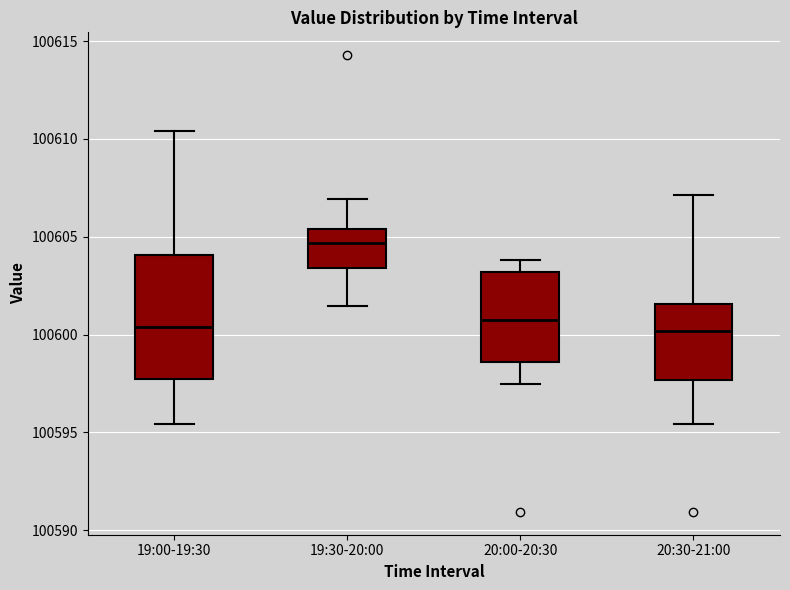

Reading left to right, transcribe this box plot: for each box, give where its median line is, the range the box spans, and where its two whiskers end, as read against the y-axis. The values are not printed on the chart, so give them approximately, as read against the axis.

19:00-19:30: median 100600.5, box 100598.0 to 100604.0, whiskers 100595.5 to 100610.5
19:30-20:00: median 100604.5, box 100603.5 to 100605.5, whiskers 100601.5 to 100607.0
20:00-20:30: median 100601.0, box 100598.5 to 100603.0, whiskers 100597.5 to 100604.0
20:30-21:00: median 100600.0, box 100597.5 to 100601.5, whiskers 100595.5 to 100607.0